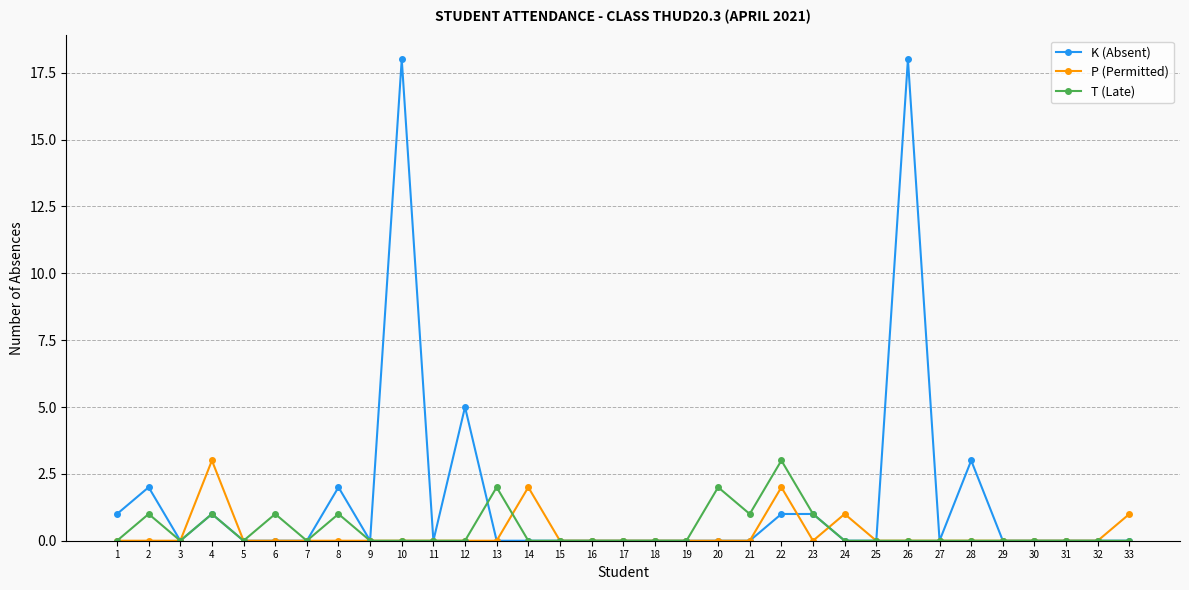

Is it true that K (Absent) equals 0 at 3?

True